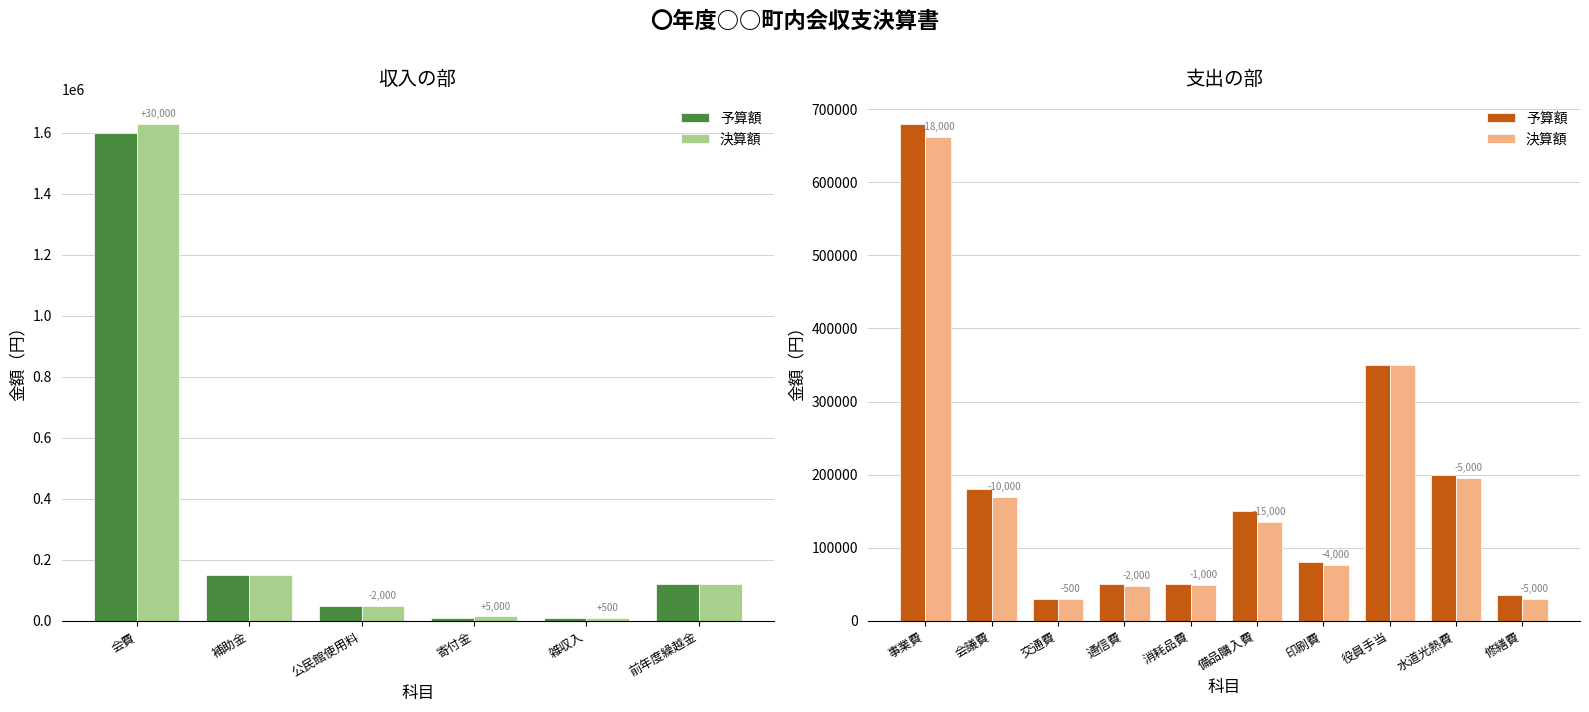

What are all the series names shown in the legend?

予算額, 決算額